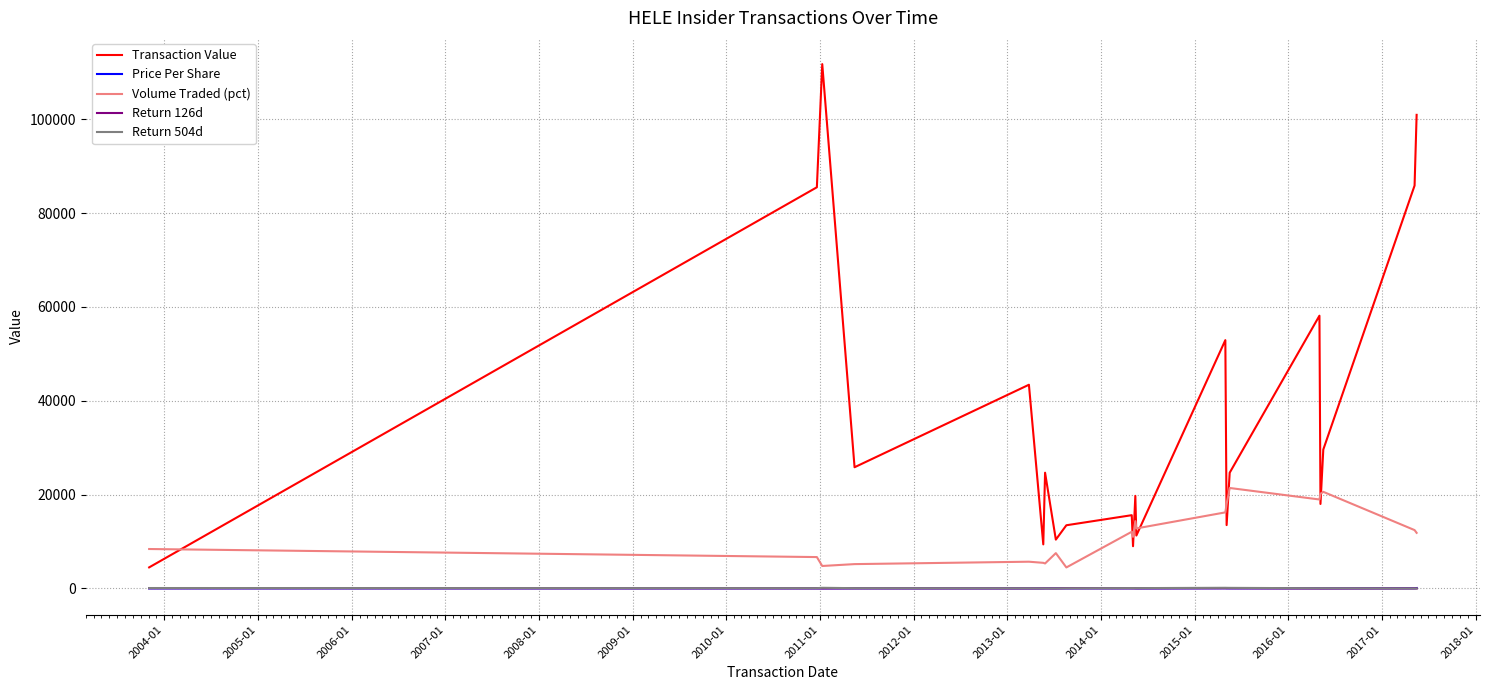

What is the maximum value for Transaction Value?

111746.0